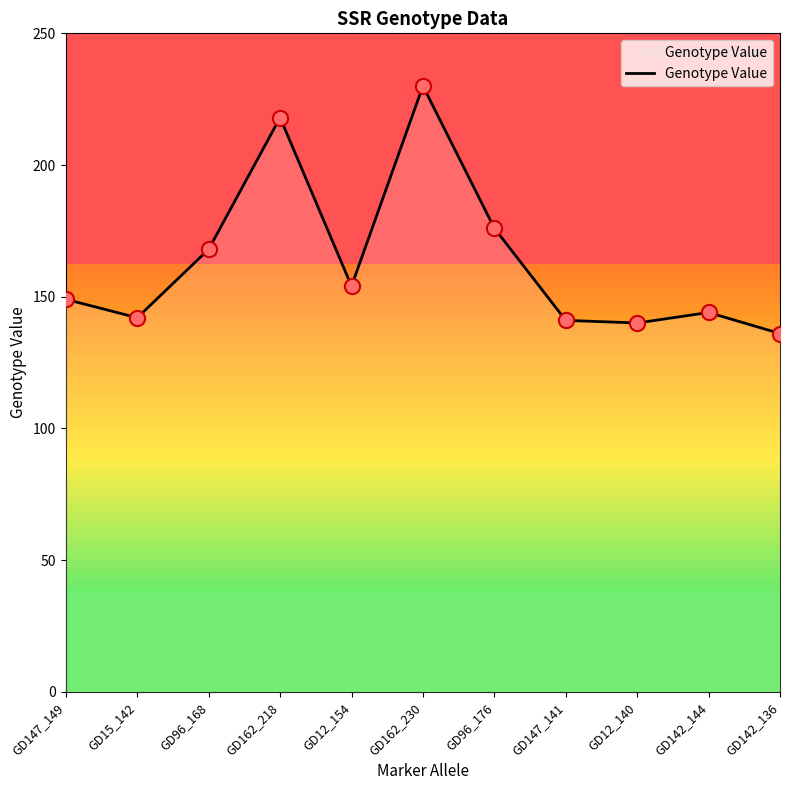

What is the change in value from GD15_142 to GD12_154?

+12